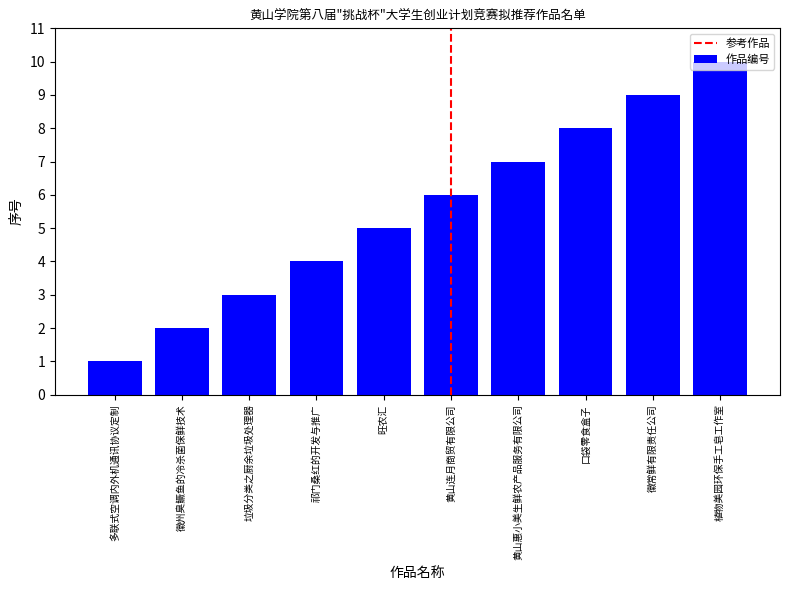

Is it true that the value at 口袋零食盒子 is 8?

True